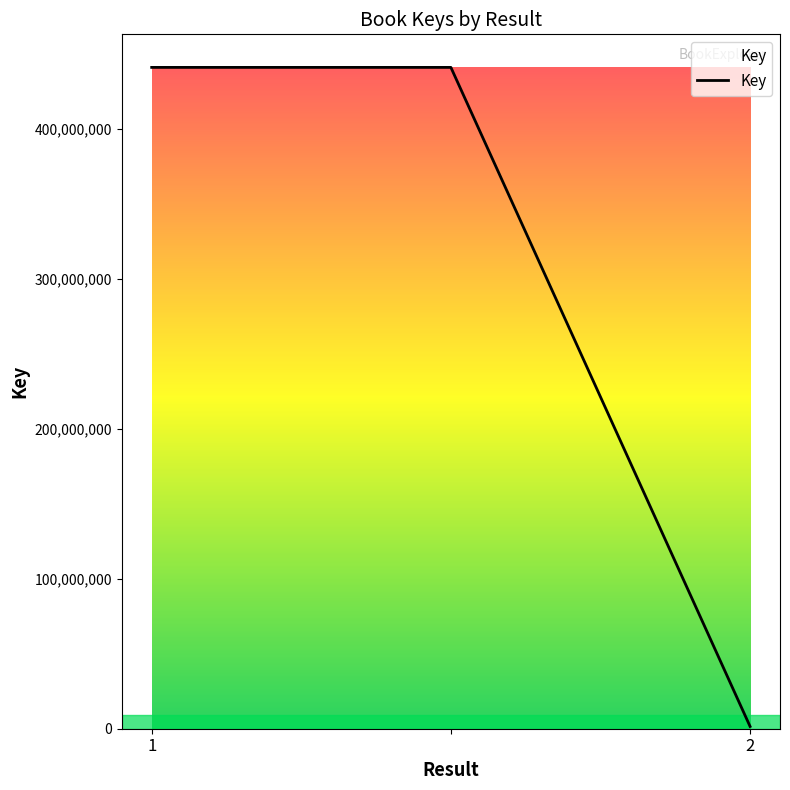

What is the difference between the maximum and minimum values?

439612227